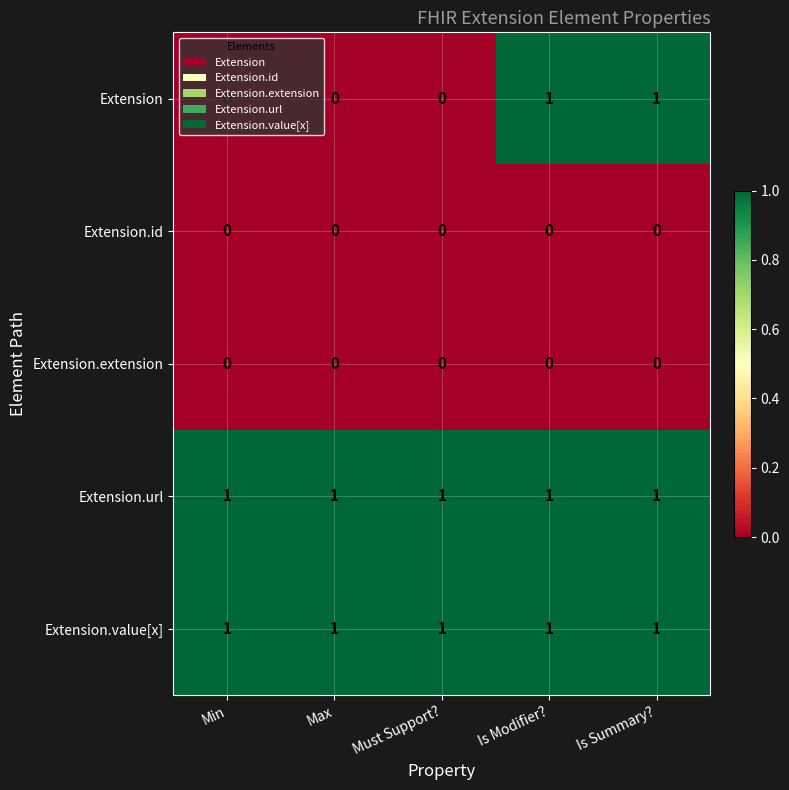

Which series changed the most between Max and Is Modifier??

Extension